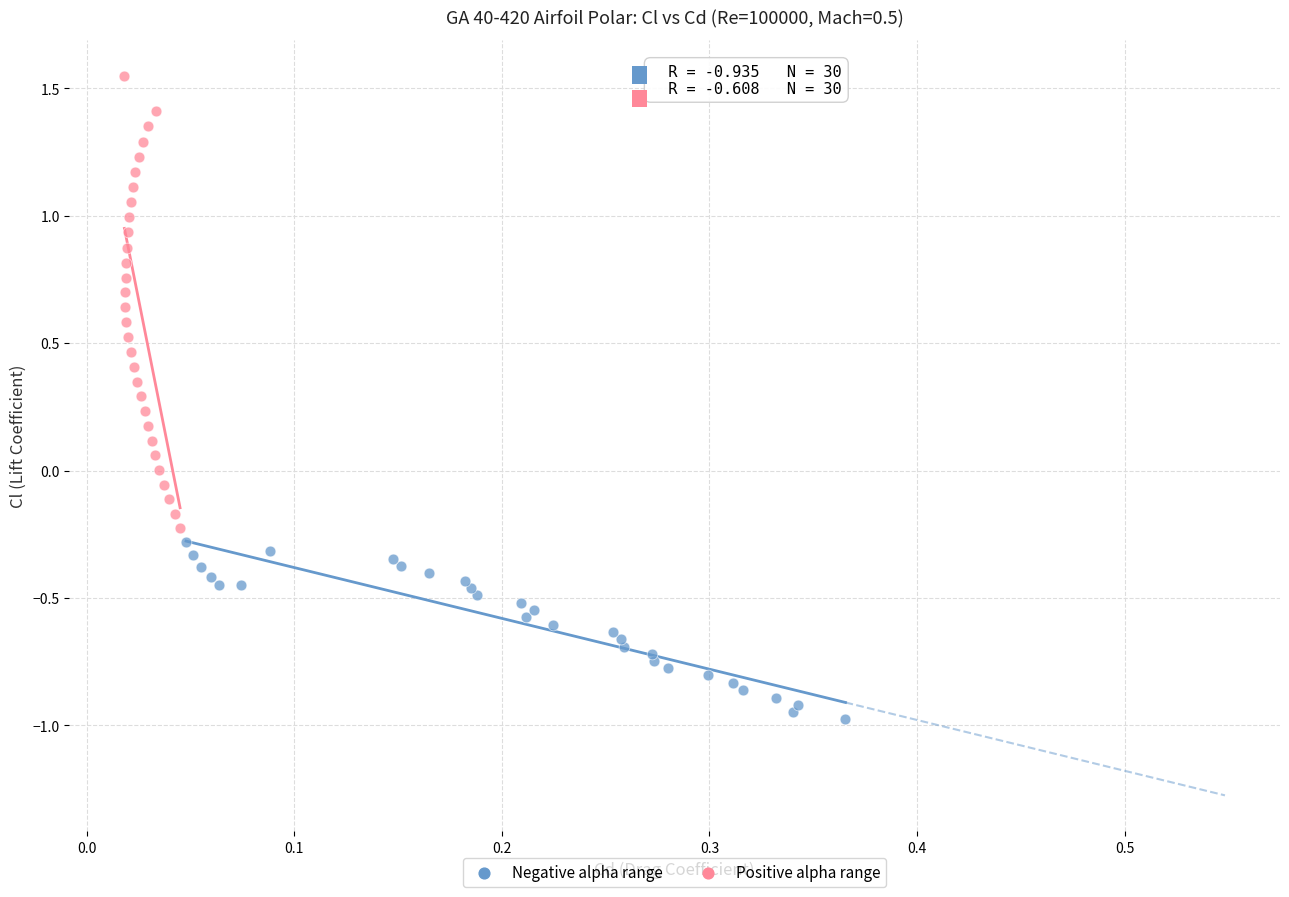

What are all the series names shown in the legend?

Negative alpha range, Positive alpha range